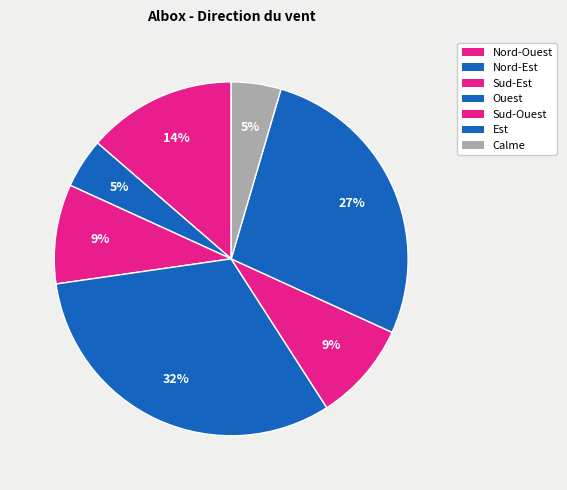

How many slices are in this pie chart?

7